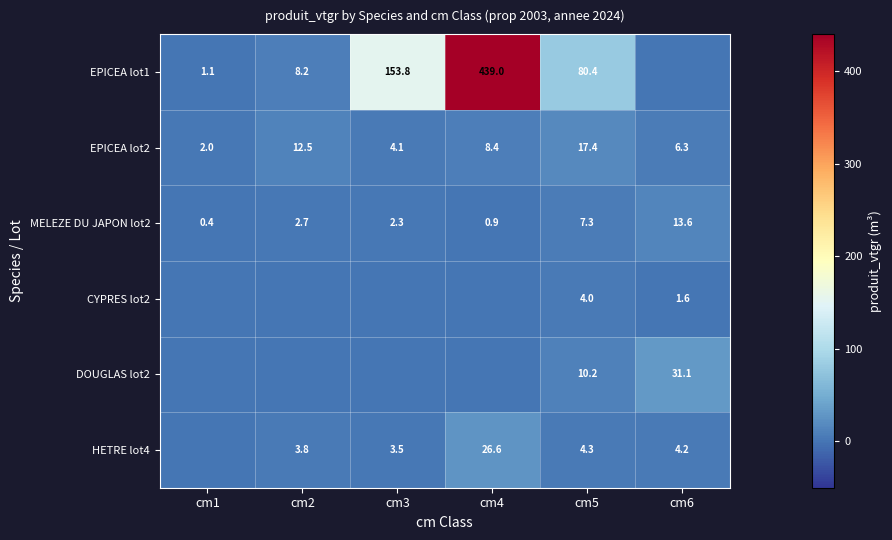

At which label is EPICEA lot2 closest to 9?

cm4